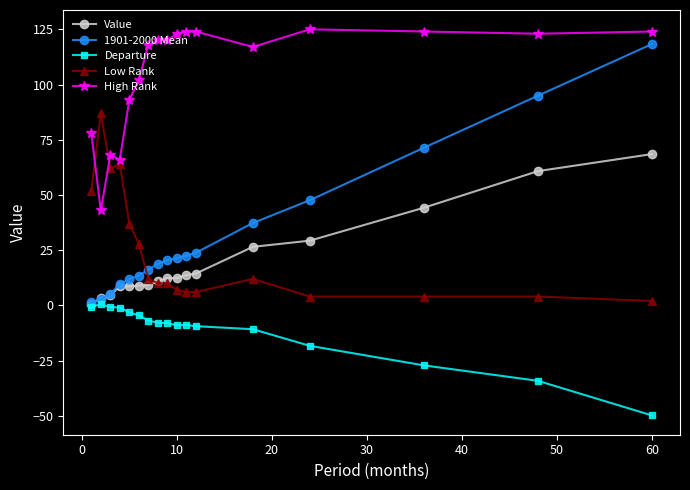

Which series has the largest range (max minus min)?

1901-2000 Mean